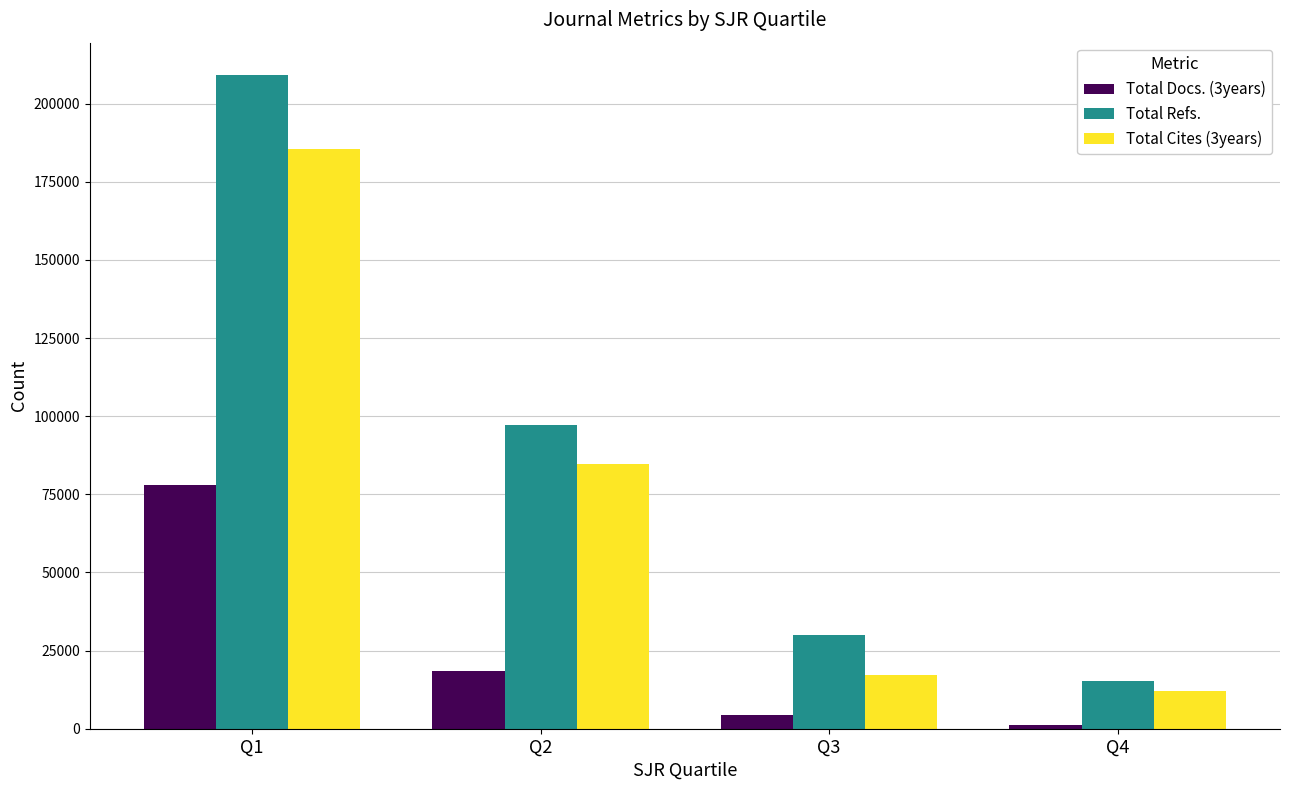

What is the difference between the maximum and minimum values in the Total Cites (3years) series?

173328